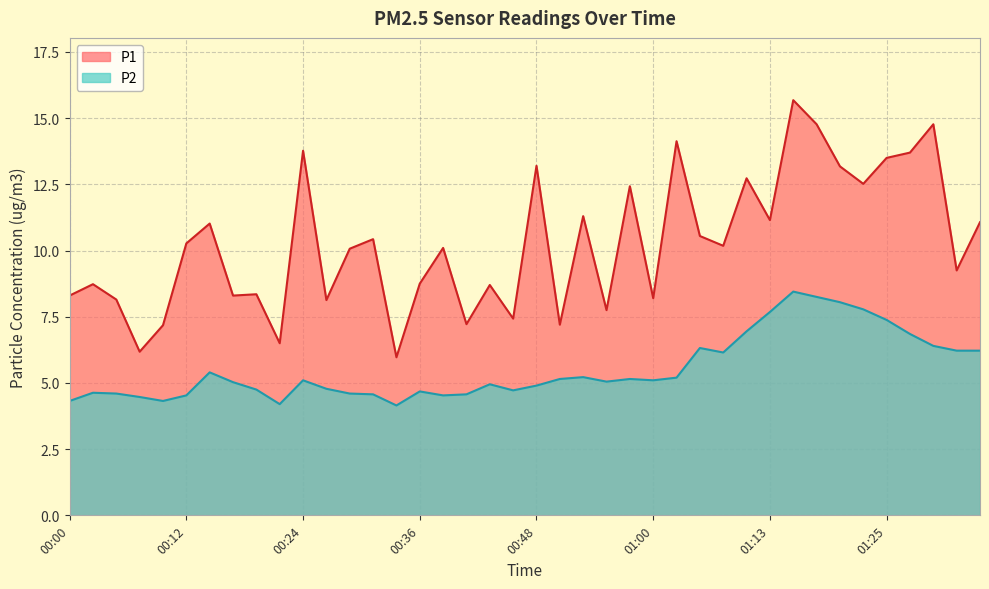

What is the difference between the P1 values at 01:35 and 00:02?

2.3